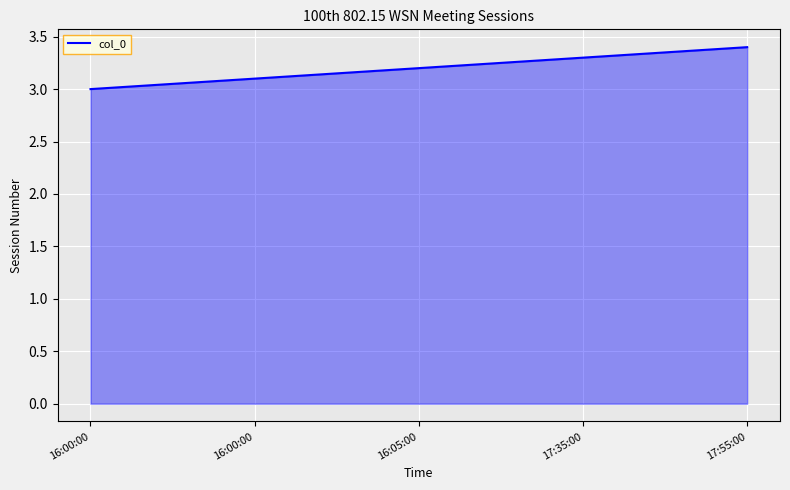

How many series are shown in this chart?

1